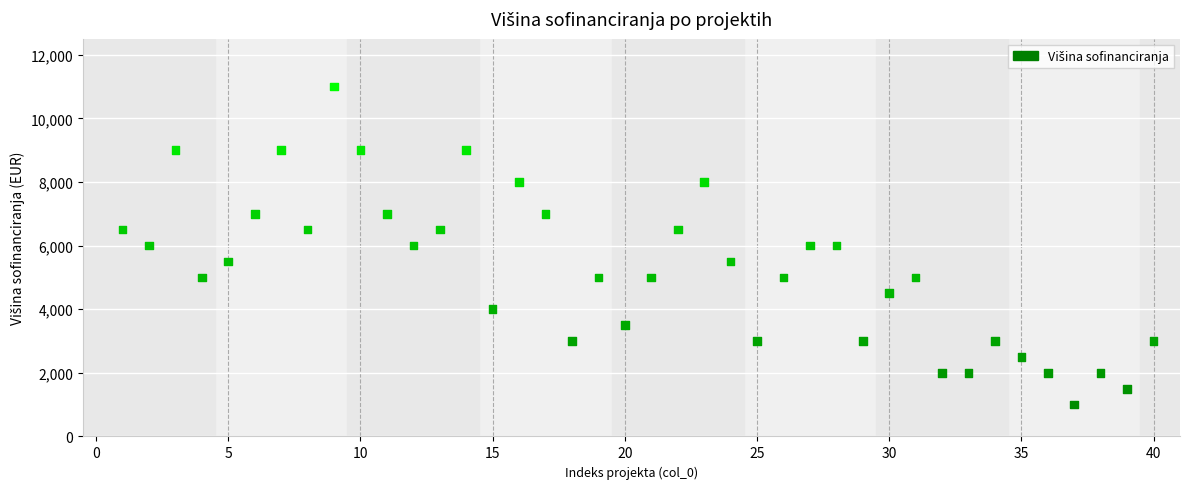

What is the range of Y values (max minus min)?

10000